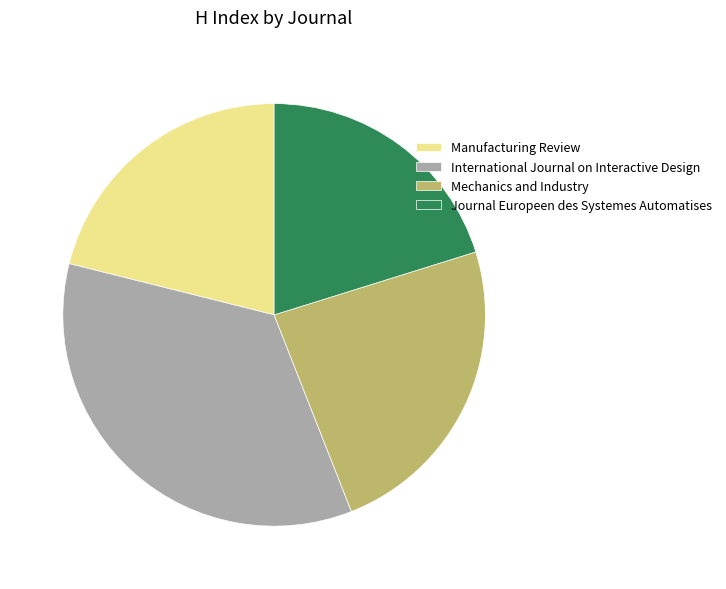

Approximately how many times larger is the value at Journal Europeen des Systemes Automatises compared to International Journal on Interactive Design?

0.6